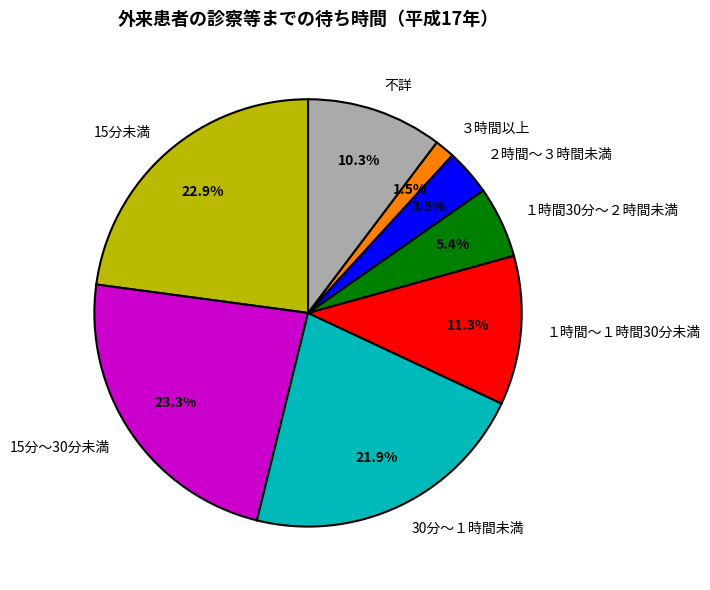

Is there any slice that represents more than half of the pie?

No